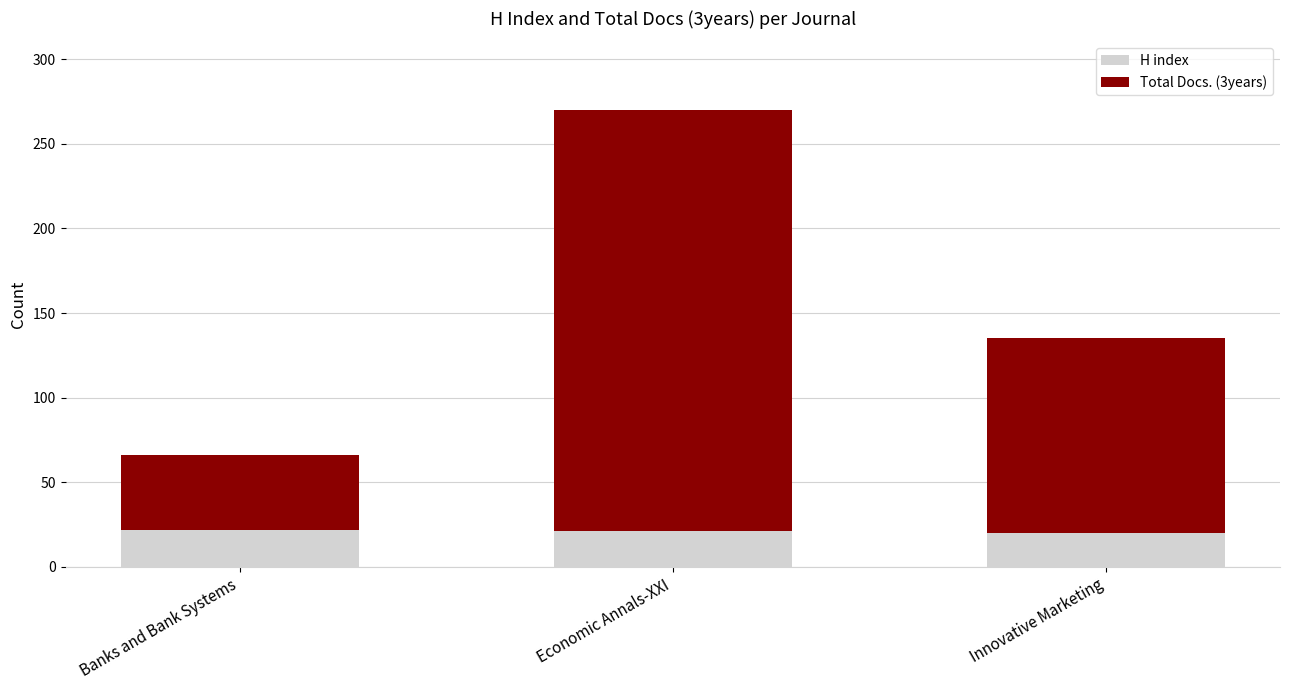

True or false: H index has a value of 32 at Economic Annals-XXI.

False